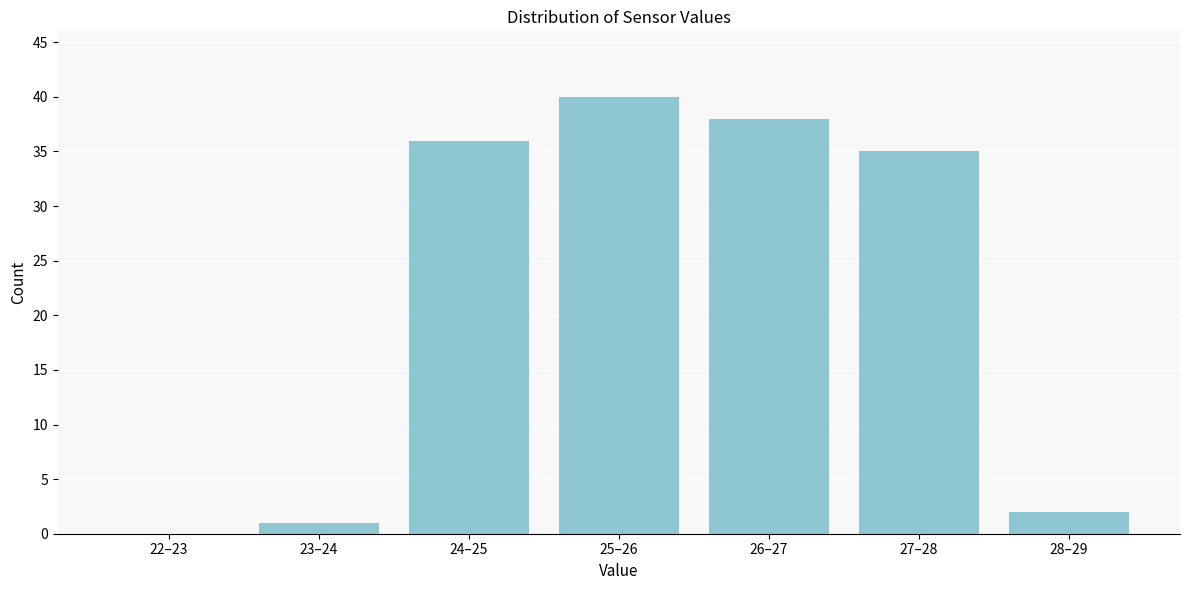

Reading right to left, list all the values displayed in this chart.

28–29=2	27–28=35	26–27=38	25–26=40	24–25=36	23–24=1	22–23=0